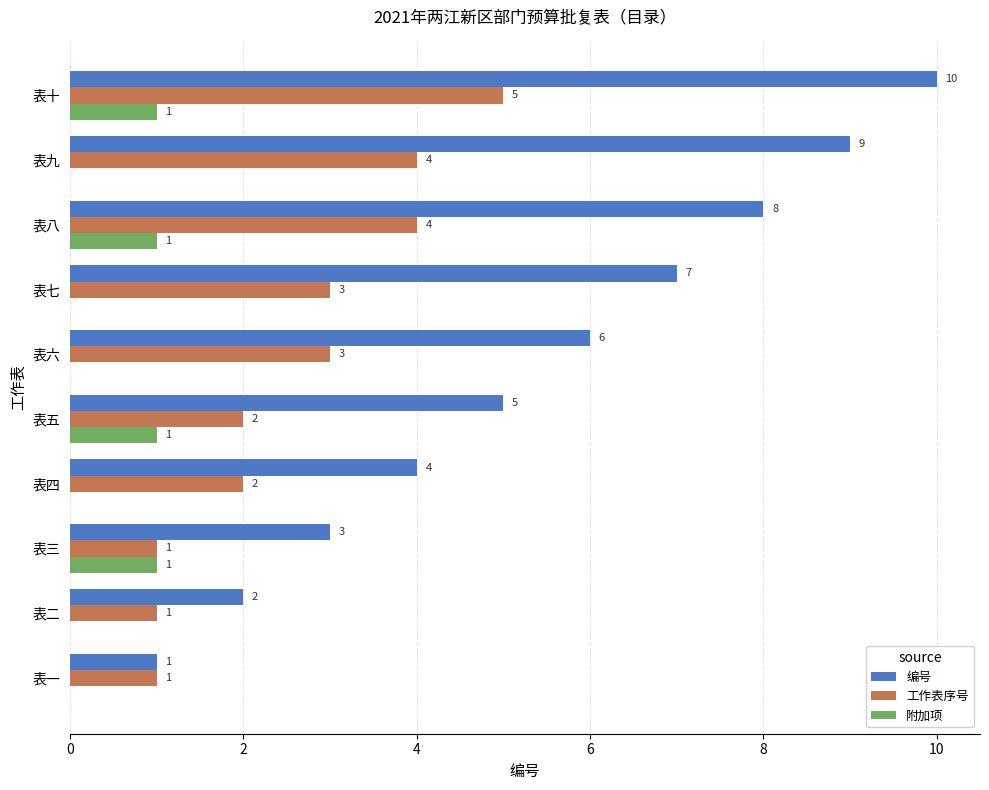

What is the sum of all 工作表序号 values?

26